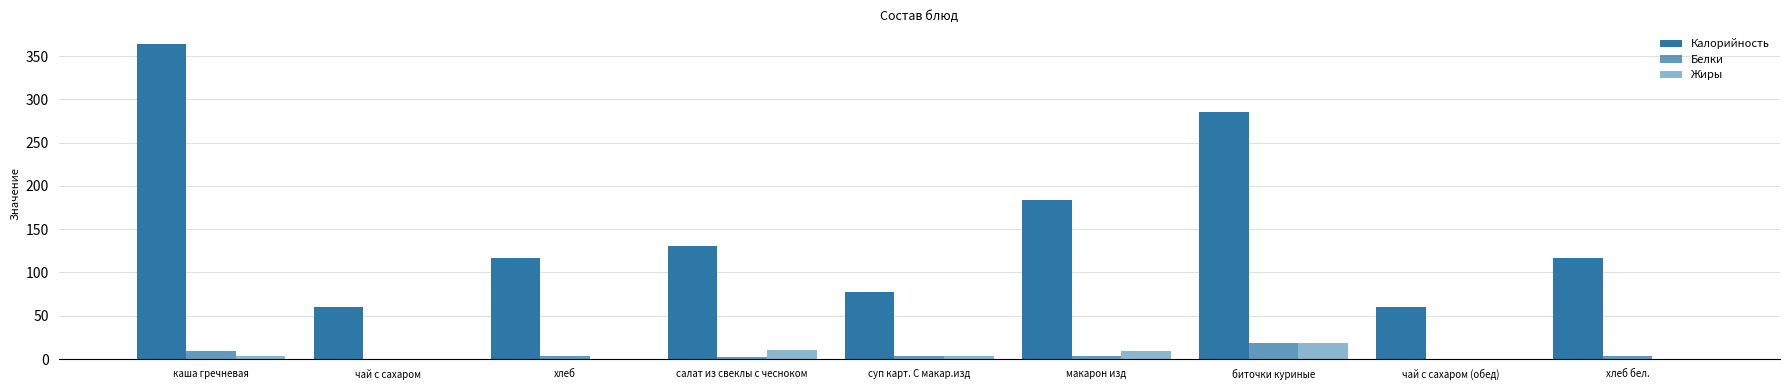

Count the number of categories in the chart.

9